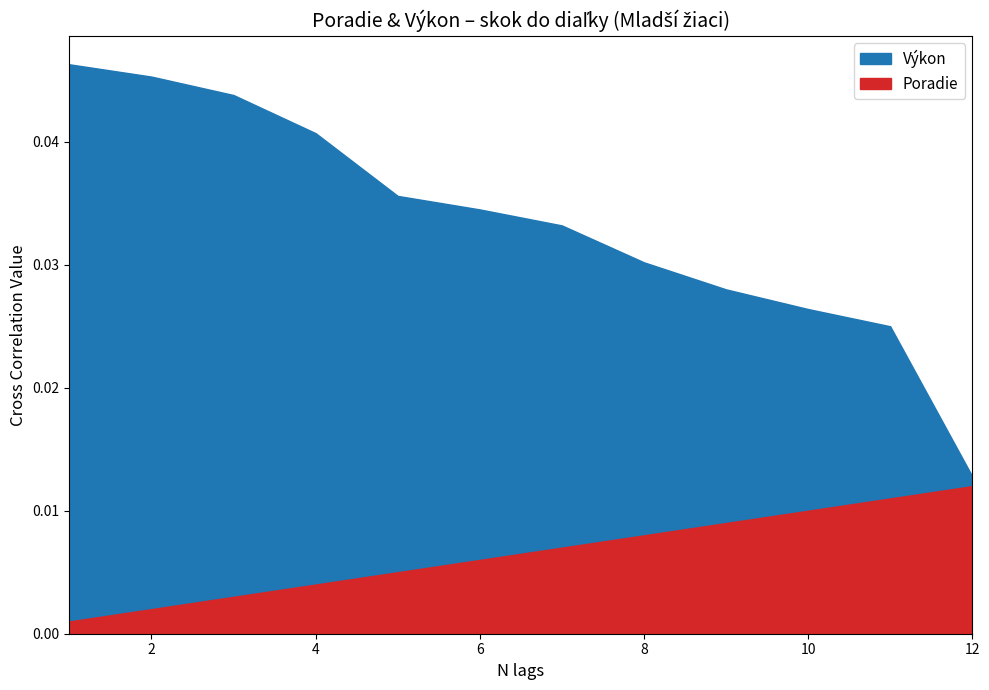

True or false: Výkon has more than 2 interior local peaks.

False